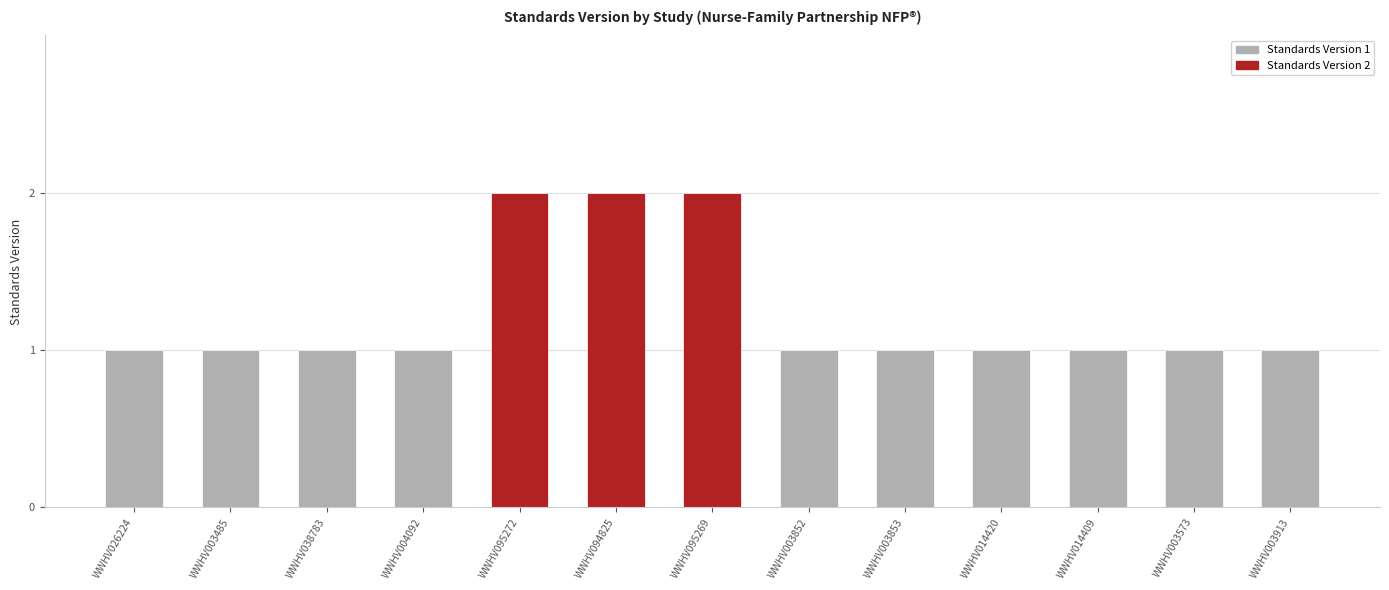

The chart shows a value of 0 at WWHV003573. True or false?

False